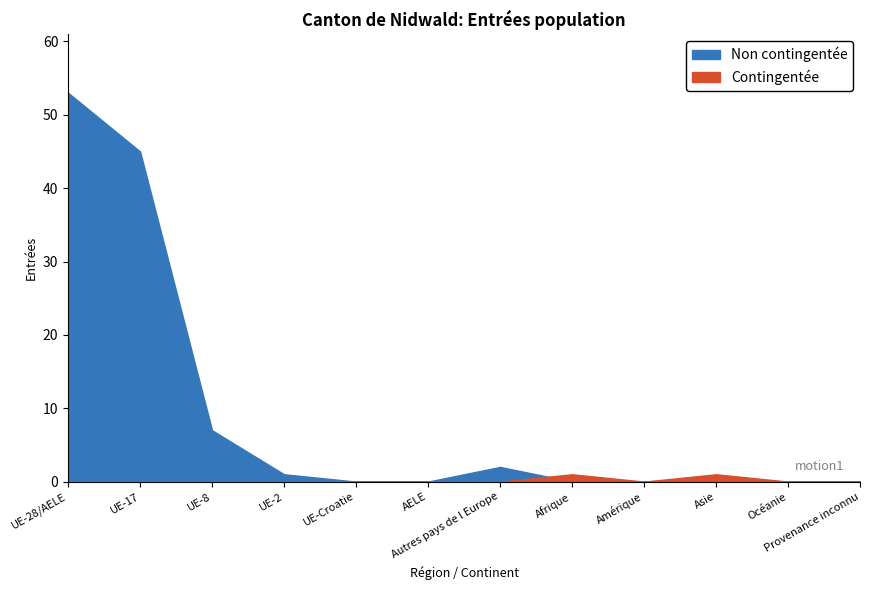

Rank the series by their maximum value, from lowest to highest.

Contingentée, Non contingentée